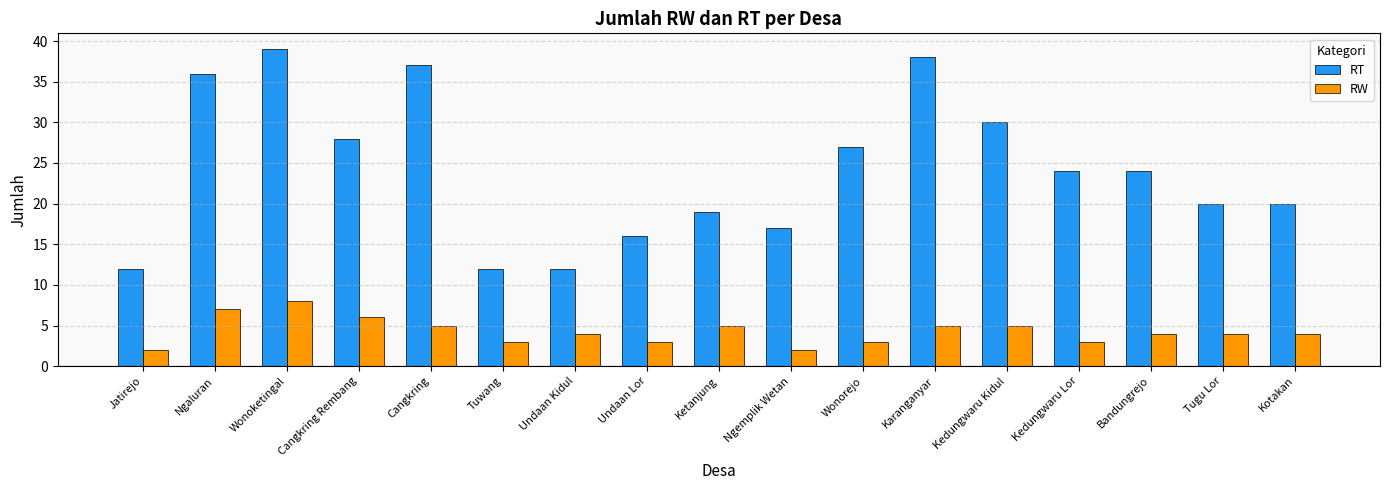

What are all the series names shown in the legend?

RT, RW